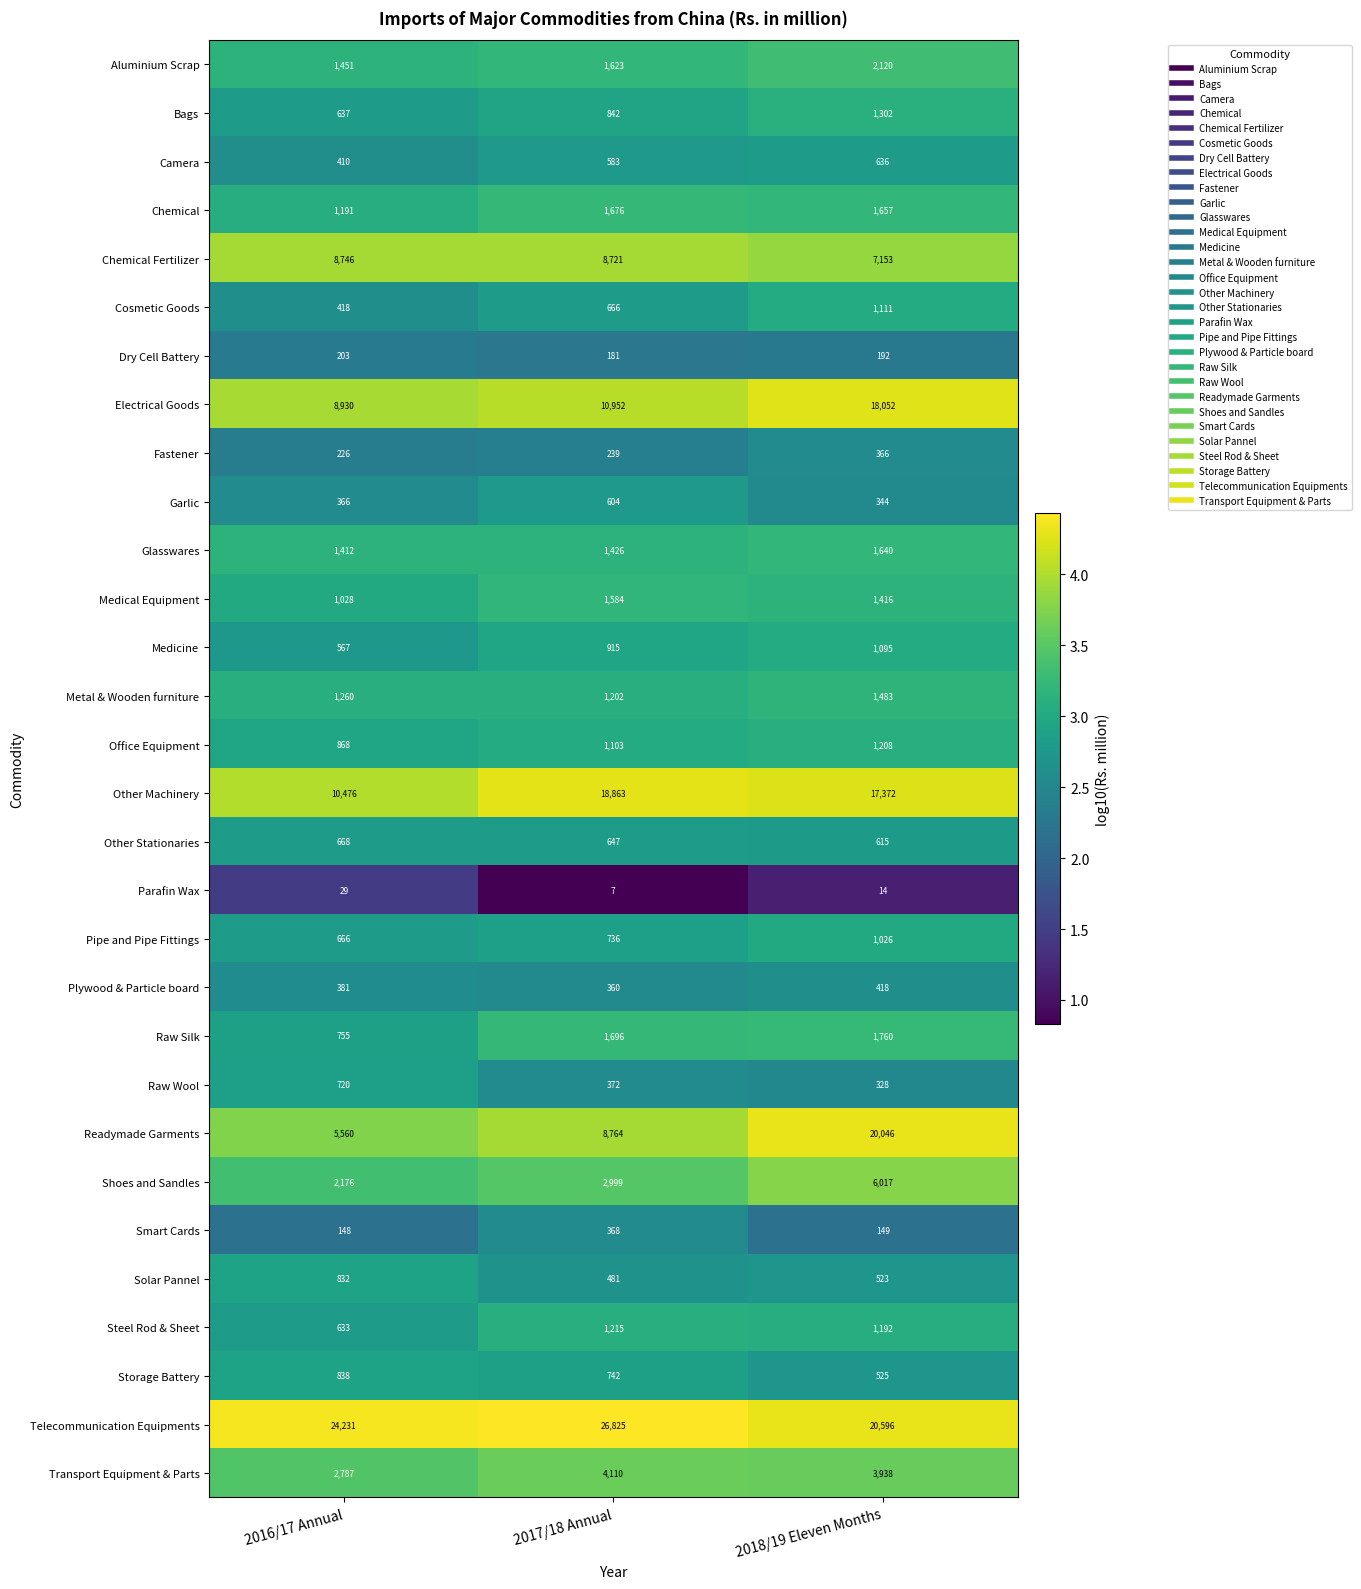

How many distinct data groups are displayed?

30